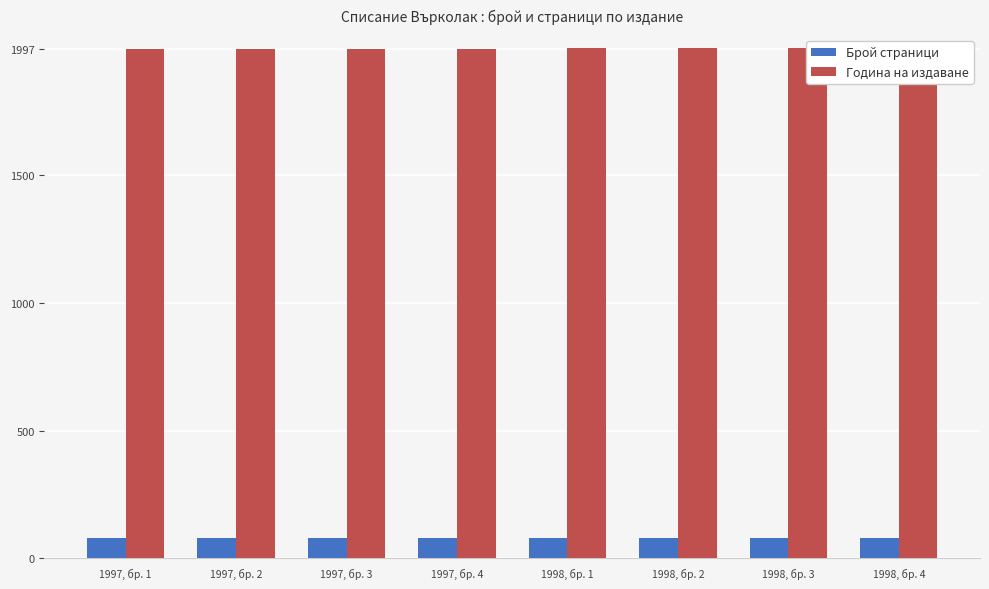

Rank the series by their average value, from lowest to highest.

Брой страници, Година на издаване